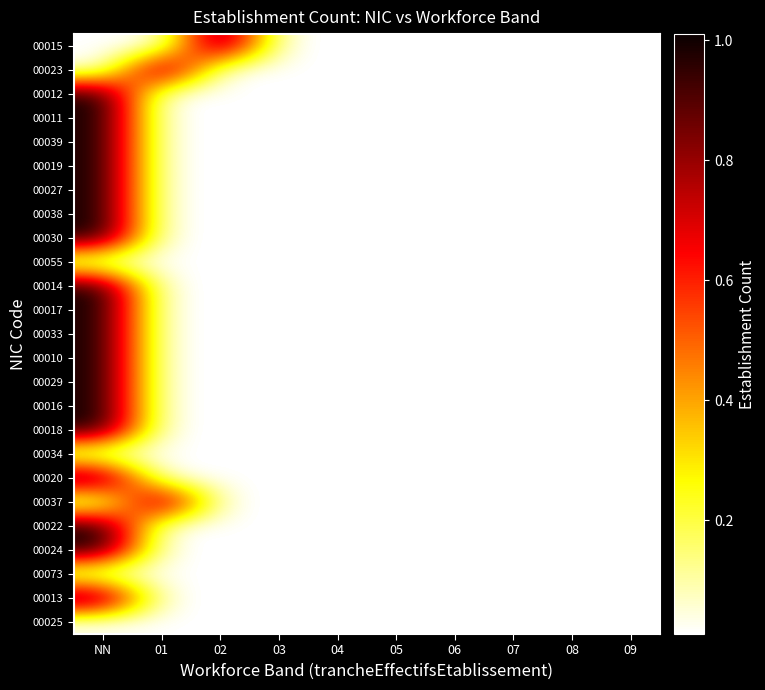

Reading left to right, transcribe all the data shown in this chart.

00015: NN=0.0	01=0.0	02=1.0	03=0.0	04=0.0	05=0.0	06=0.0	07=0.0	08=0.0	09=0.0
00023: NN=0.0	01=1.0	02=0.0	03=0.0	04=0.0	05=0.0	06=0.0	07=0.0	08=0.0	09=0.0
00012: NN=1.0	01=0.0	02=0.0	03=0.0	04=0.0	05=0.0	06=0.0	07=0.0	08=0.0	09=0.0
00011: NN=1.0	01=0.0	02=0.0	03=0.0	04=0.0	05=0.0	06=0.0	07=0.0	08=0.0	09=0.0
00039: NN=1.0	01=0.0	02=0.0	03=0.0	04=0.0	05=0.0	06=0.0	07=0.0	08=0.0	09=0.0
00019: NN=1.0	01=0.0	02=0.0	03=0.0	04=0.0	05=0.0	06=0.0	07=0.0	08=0.0	09=0.0
00027: NN=1.0	01=0.0	02=0.0	03=0.0	04=0.0	05=0.0	06=0.0	07=0.0	08=0.0	09=0.0
00038: NN=1.0	01=0.0	02=0.0	03=0.0	04=0.0	05=0.0	06=0.0	07=0.0	08=0.0	09=0.0
00030: NN=1.0	01=0.0	02=0.0	03=0.0	04=0.0	05=0.0	06=0.0	07=0.0	08=0.0	09=0.0
00055: NN=0.0	01=0.0	02=0.0	03=0.0	04=0.0	05=0.0	06=0.0	07=0.0	08=0.0	09=0.0
00014: NN=1.0	01=0.0	02=0.0	03=0.0	04=0.0	05=0.0	06=0.0	07=0.0	08=0.0	09=0.0
00017: NN=1.0	01=0.0	02=0.0	03=0.0	04=0.0	05=0.0	06=0.0	07=0.0	08=0.0	09=0.0
00033: NN=1.0	01=0.0	02=0.0	03=0.0	04=0.0	05=0.0	06=0.0	07=0.0	08=0.0	09=0.0
00010: NN=1.0	01=0.0	02=0.0	03=0.0	04=0.0	05=0.0	06=0.0	07=0.0	08=0.0	09=0.0
00029: NN=1.0	01=0.0	02=0.0	03=0.0	04=0.0	05=0.0	06=0.0	07=0.0	08=0.0	09=0.0
00016: NN=1.0	01=0.0	02=0.0	03=0.0	04=0.0	05=0.0	06=0.0	07=0.0	08=0.0	09=0.0
00018: NN=1.0	01=0.0	02=0.0	03=0.0	04=0.0	05=0.0	06=0.0	07=0.0	08=0.0	09=0.0
00034: NN=0.0	01=0.0	02=0.0	03=0.0	04=0.0	05=0.0	06=0.0	07=0.0	08=0.0	09=0.0
00020: NN=1.0	01=0.0	02=0.0	03=0.0	04=0.0	05=0.0	06=0.0	07=0.0	08=0.0	09=0.0
00037: NN=0.0	01=1.0	02=0.0	03=0.0	04=0.0	05=0.0	06=0.0	07=0.0	08=0.0	09=0.0
00022: NN=1.0	01=0.0	02=0.0	03=0.0	04=0.0	05=0.0	06=0.0	07=0.0	08=0.0	09=0.0
00024: NN=1.0	01=0.0	02=0.0	03=0.0	04=0.0	05=0.0	06=0.0	07=0.0	08=0.0	09=0.0
00073: NN=0.0	01=0.0	02=0.0	03=0.0	04=0.0	05=0.0	06=0.0	07=0.0	08=0.0	09=0.0
00013: NN=1.0	01=0.0	02=0.0	03=0.0	04=0.0	05=0.0	06=0.0	07=0.0	08=0.0	09=0.0
00025: NN=0.0	01=0.0	02=0.0	03=0.0	04=0.0	05=0.0	06=0.0	07=0.0	08=0.0	09=0.0